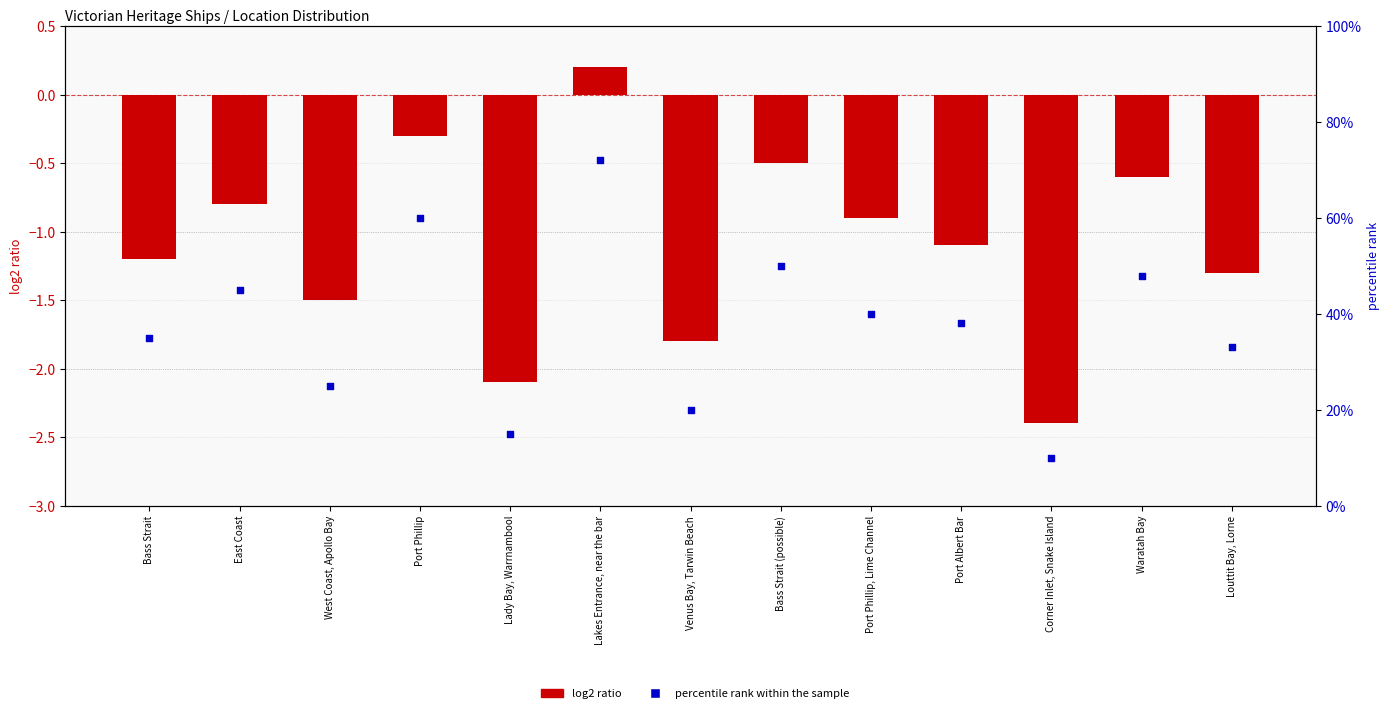

Which series reaches the minimum Y coordinate?

log2 ratio